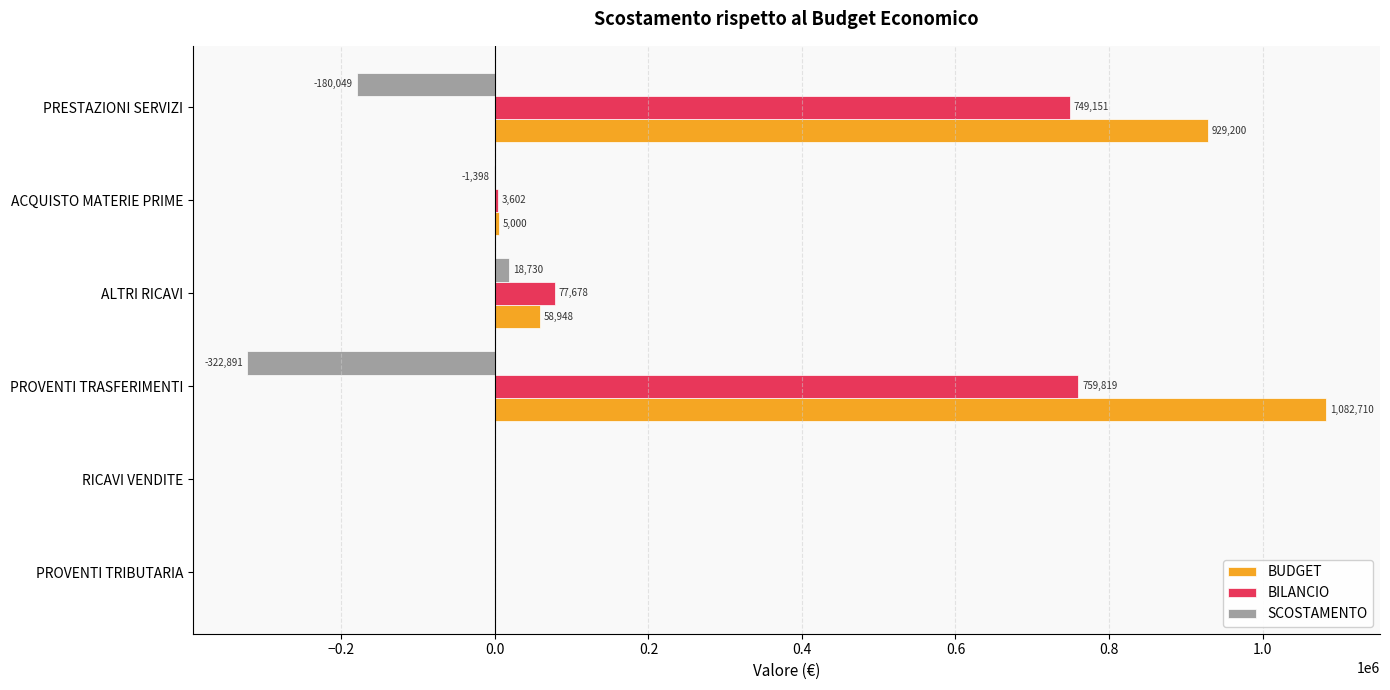

What is the sum of all BILANCIO values?

1590250